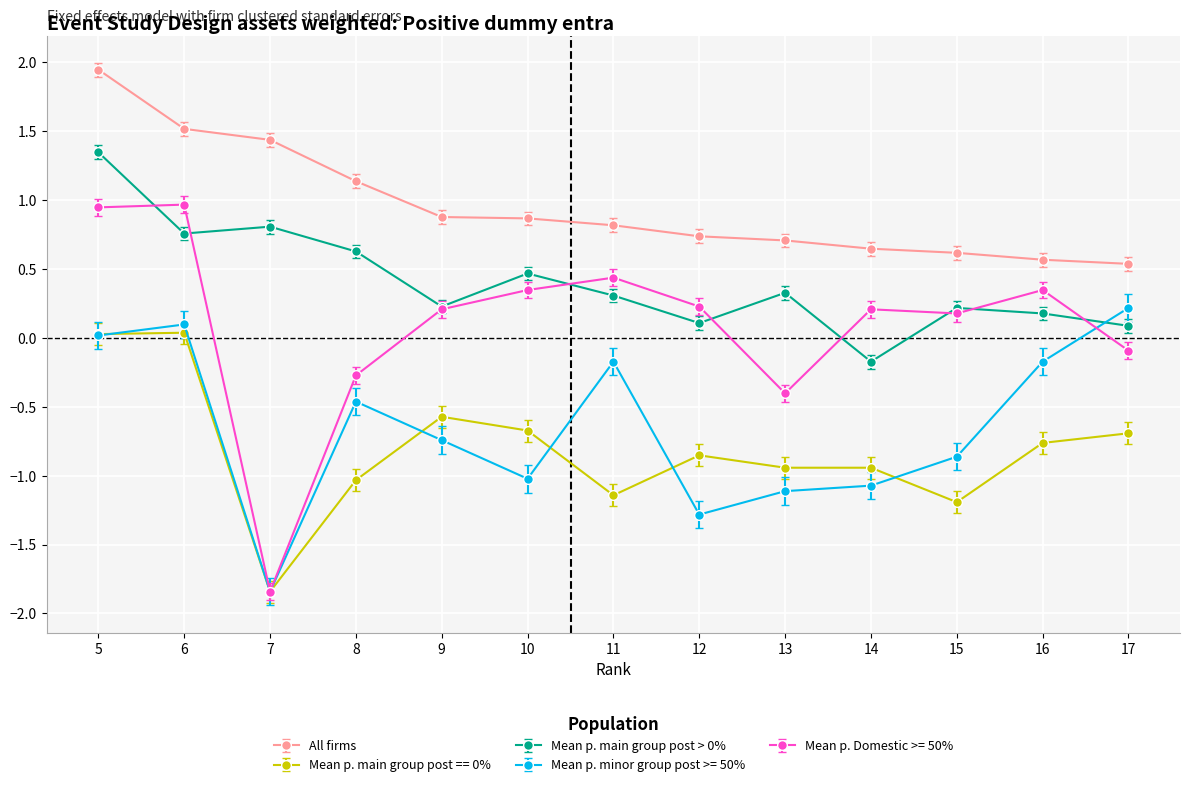

What is the spread (max minus min) of values at 17?

1.2